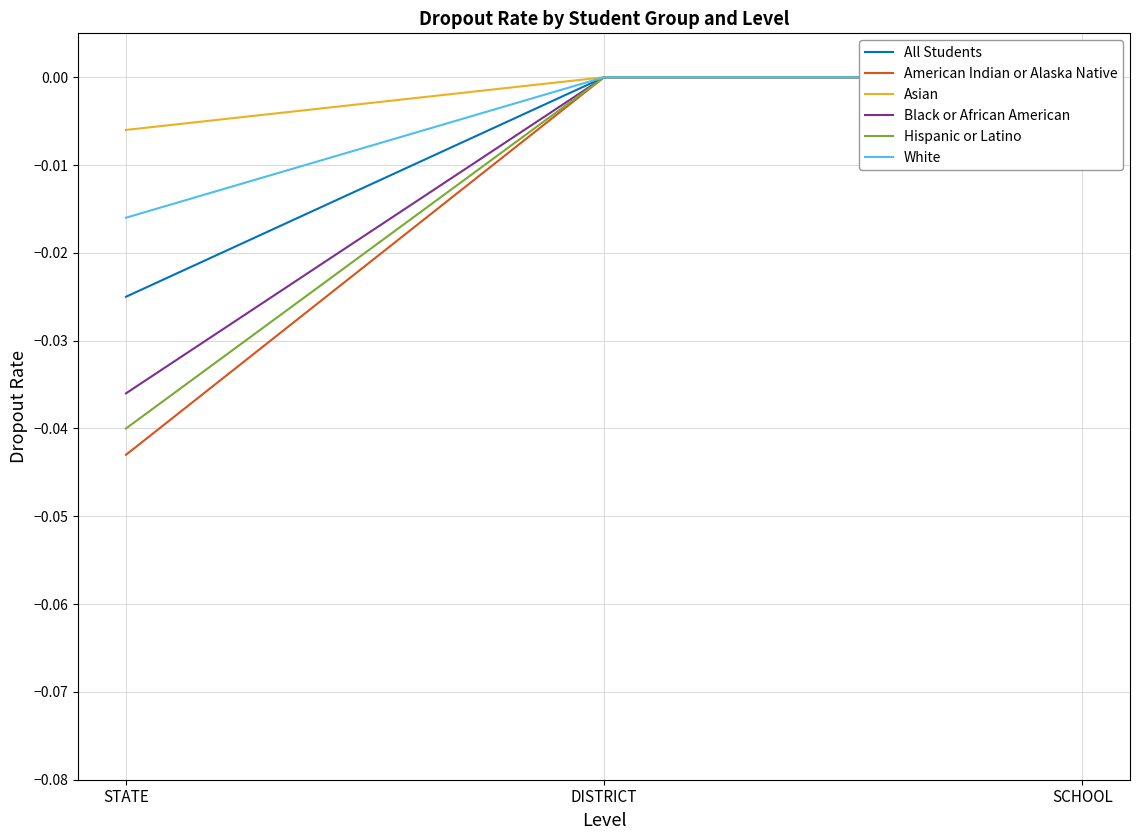

Is the value of Black or African American at STATE greater than the value of Asian at DISTRICT?

No